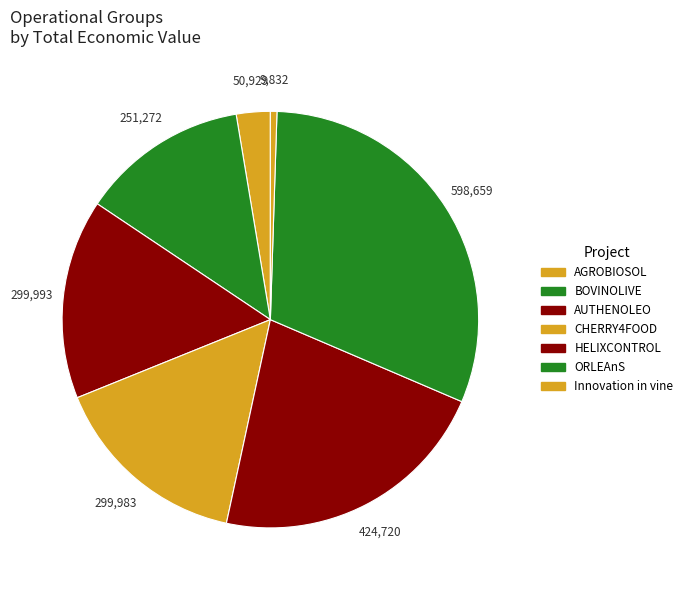

To the nearest percent, what is the difference between the largest and smallest slice percentages?

30%